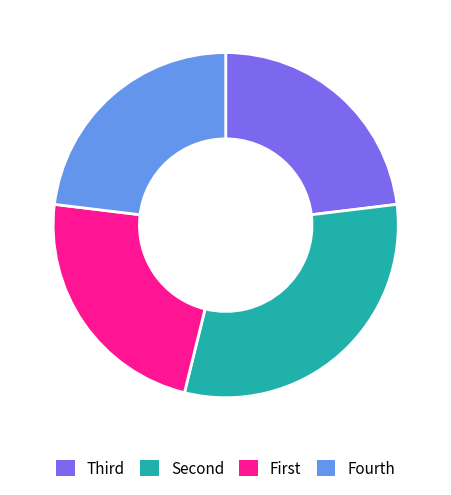

Is there a majority slice in this chart?

No